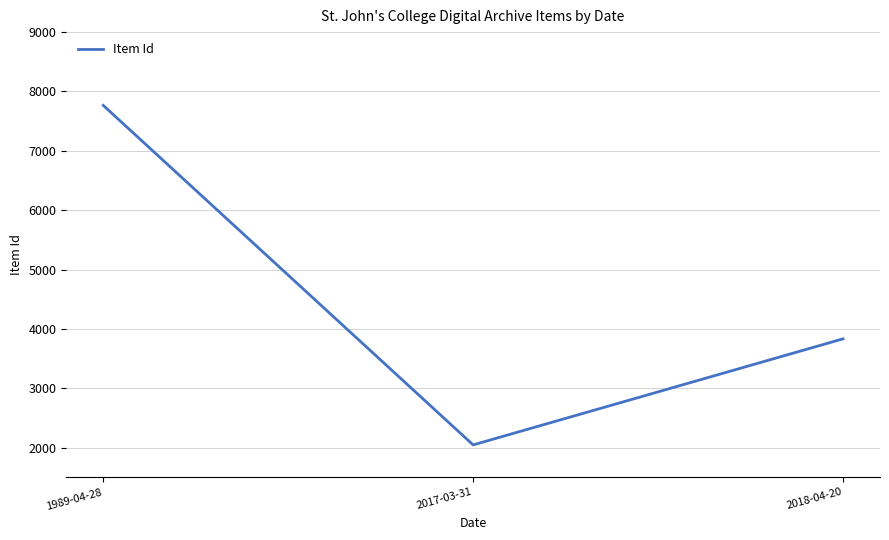

Where is the data nearest to the value 4905?

2018-04-20